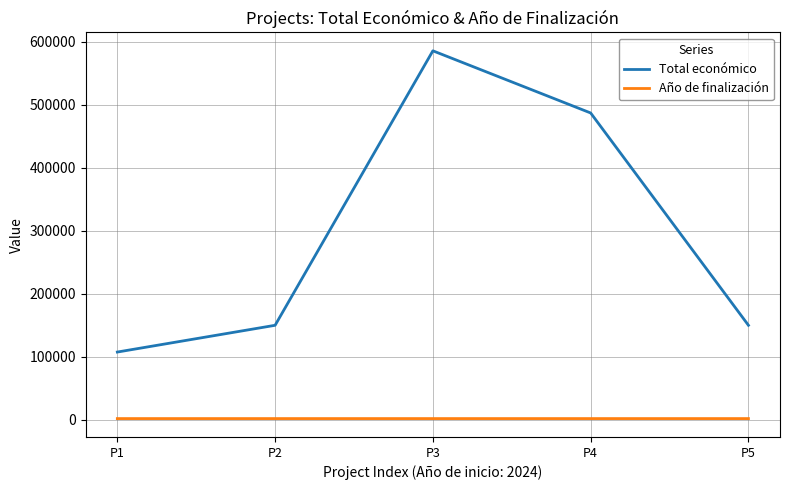

Rank the series by their average value, from highest to lowest.

Total económico, Año de finalización